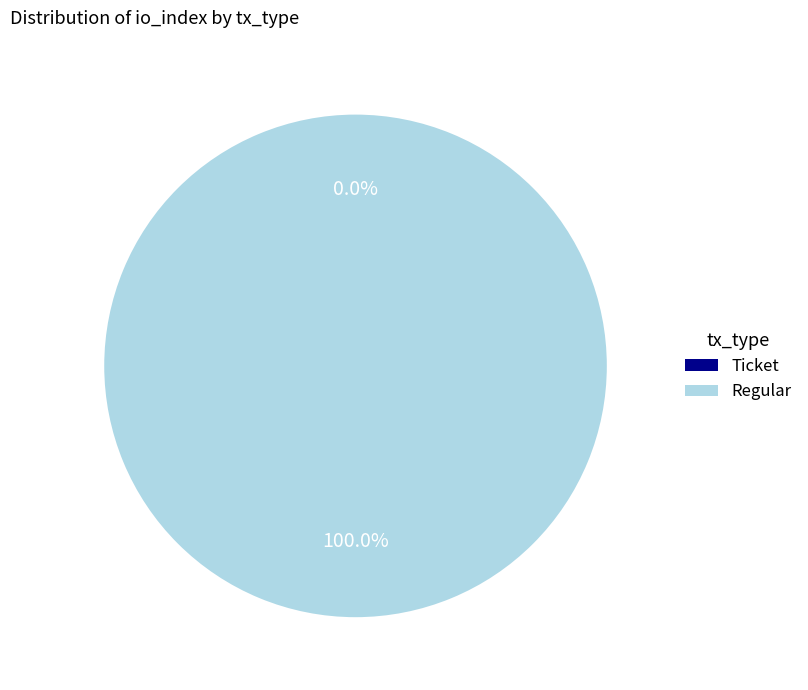

How many segments does this pie chart have?

2